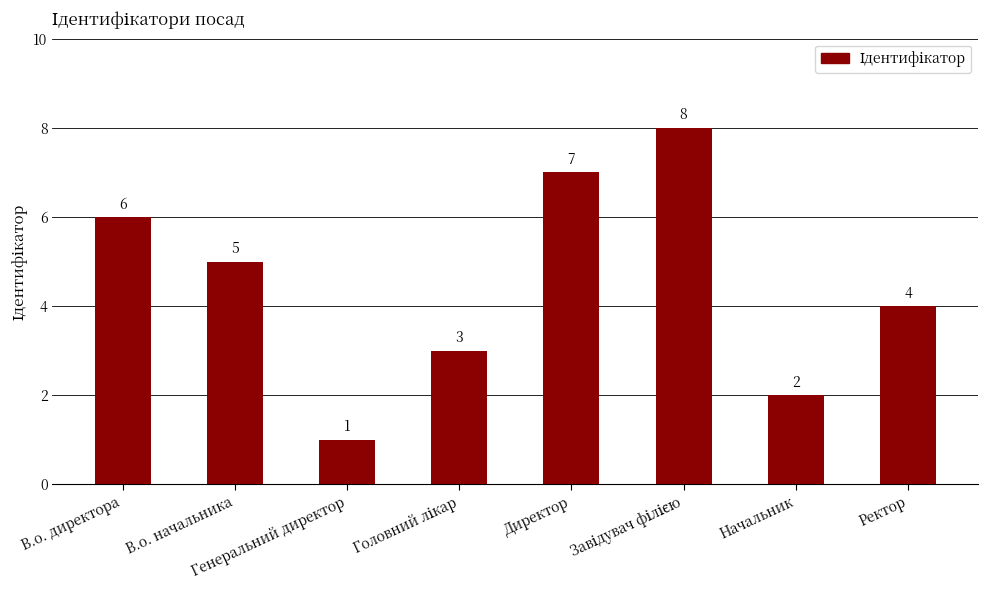

What is the difference between the maximum and minimum values?

7